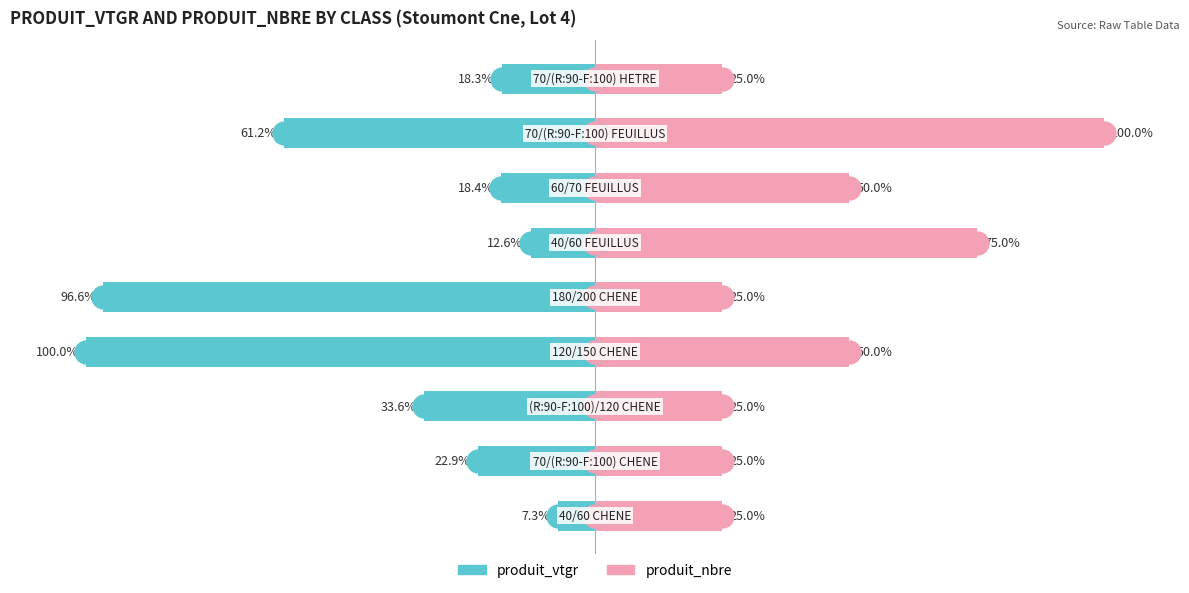

The value of produit_nbre at 5 is 33.7. True or false?

False